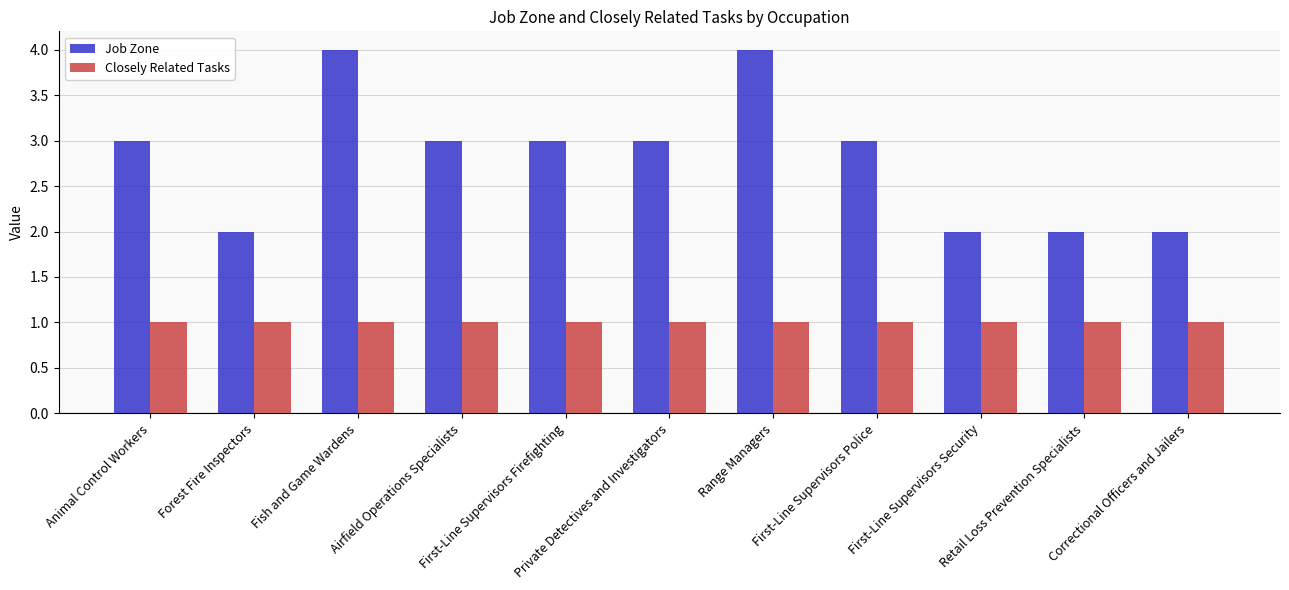

What is the label of the 4th bar from the right?

First-Line Supervisors Police